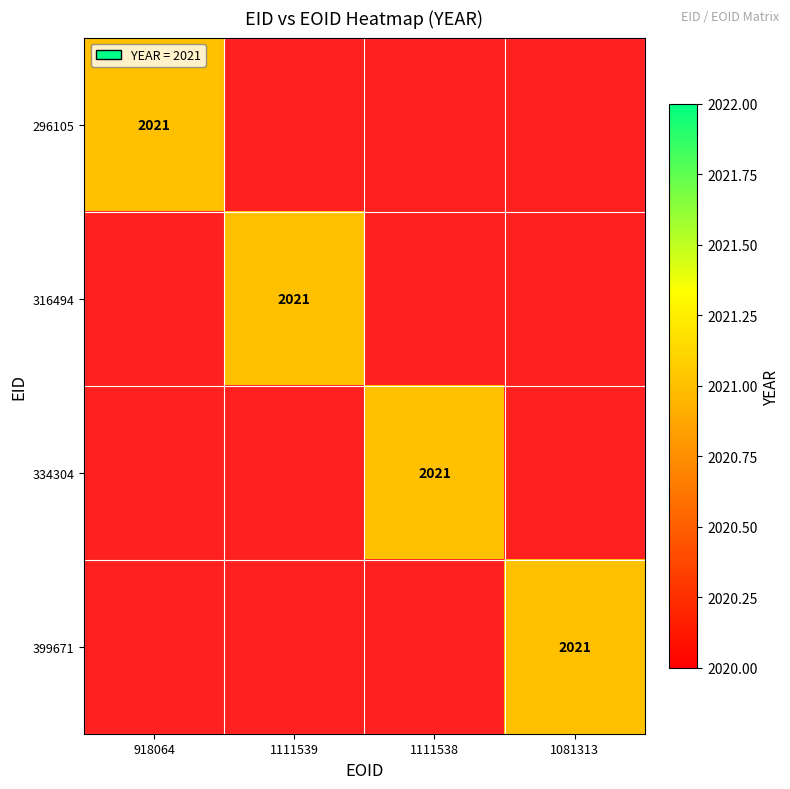

Which series has the largest total across all categories?

296105